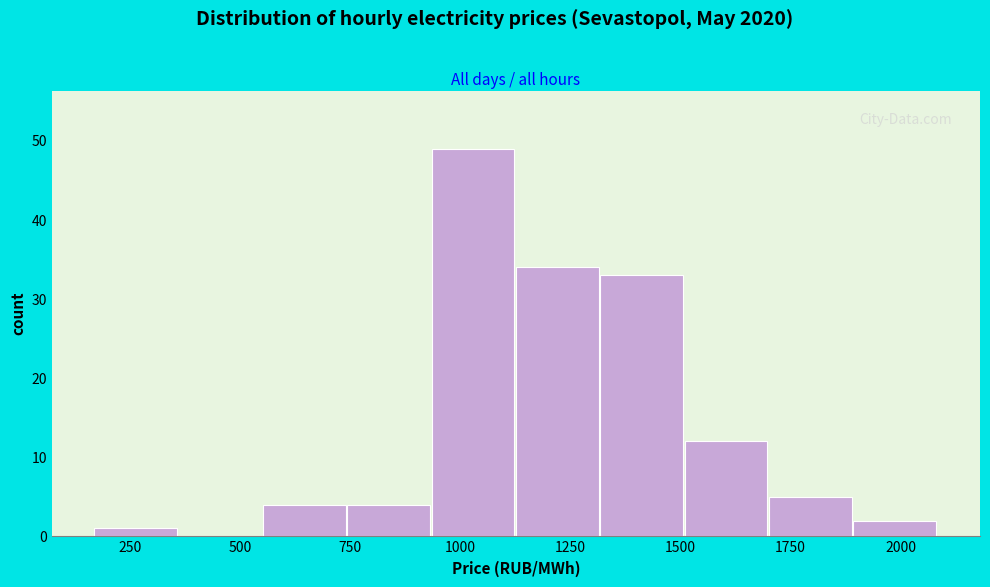

Around what value on the x-axis is the tallest bar? Give the approximate position of its centre, as read against the axis.

1050